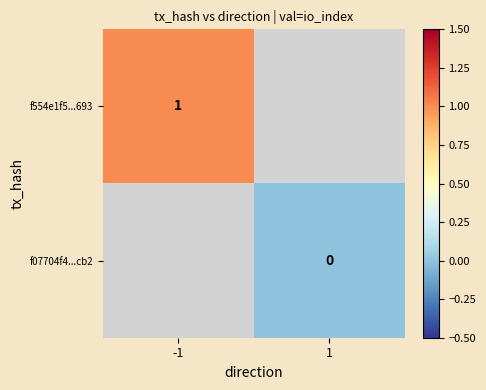

Is it true that f554e1f5...693 equals 1 at -1?

True